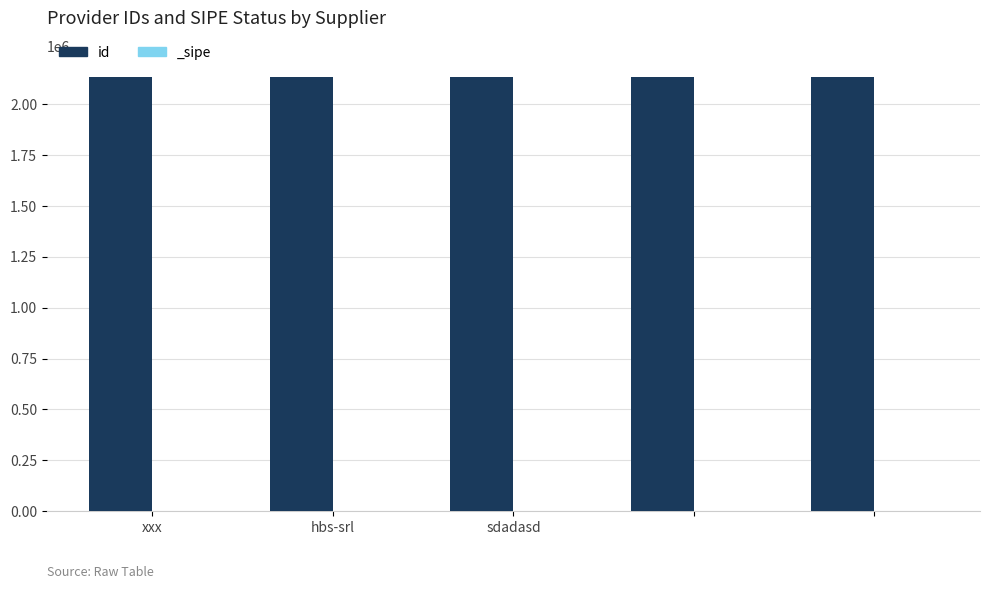

What is the value of the 4th bar from the left?

2130915